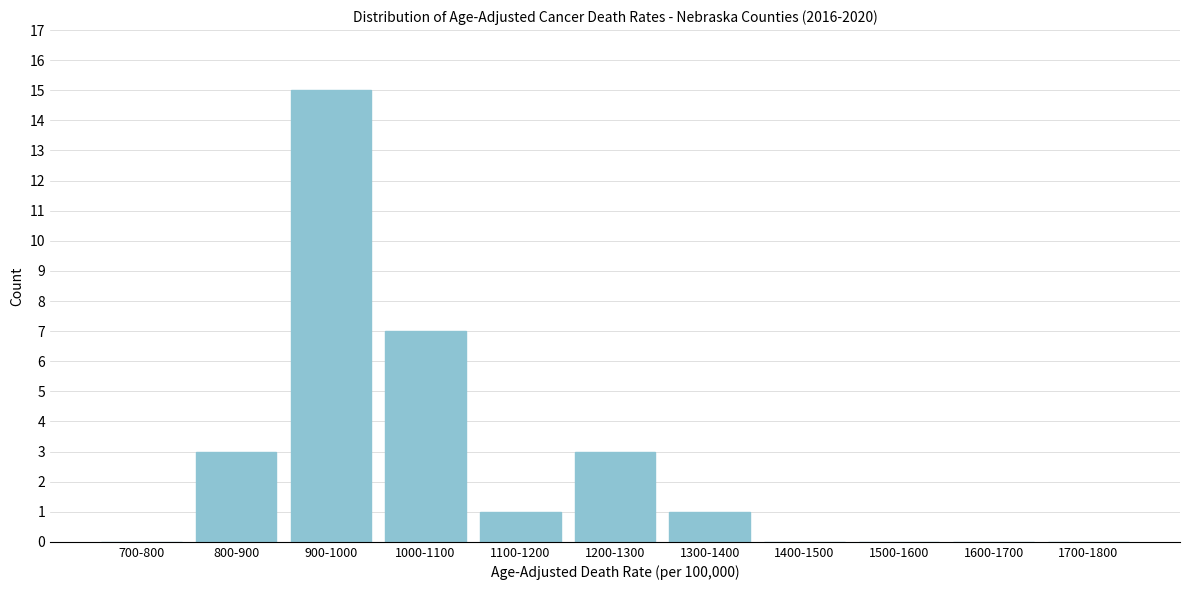

Reading left to right, list all the values displayed in this chart.

700-800=0	800-900=3	900-1000=15	1000-1100=7	1100-1200=1	1200-1300=3	1300-1400=1	1400-1500=0	1500-1600=0	1600-1700=0	1700-1800=0